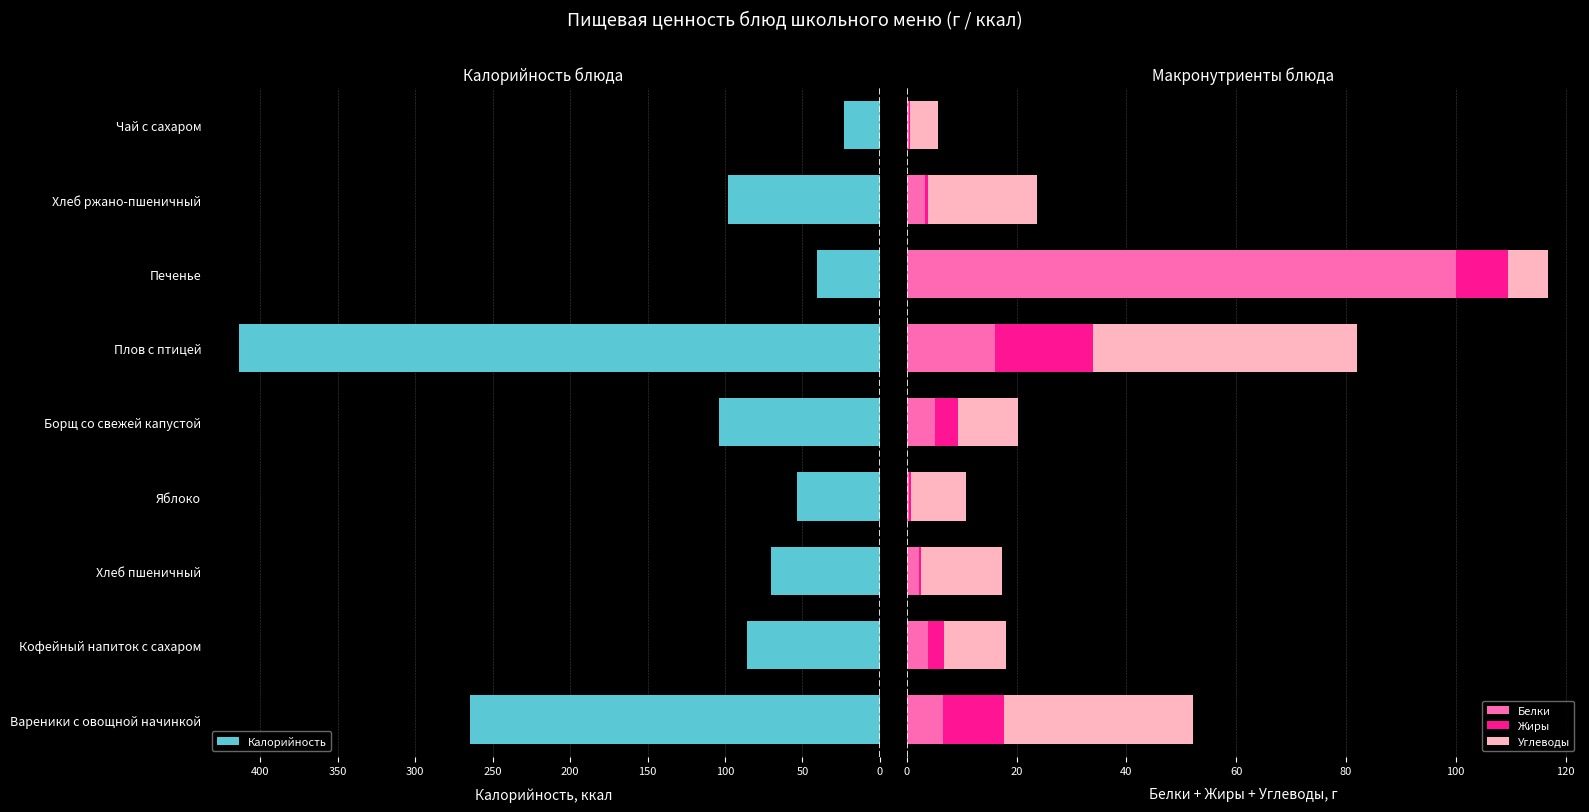

What is the highest value of the Калорийность series?

414.0